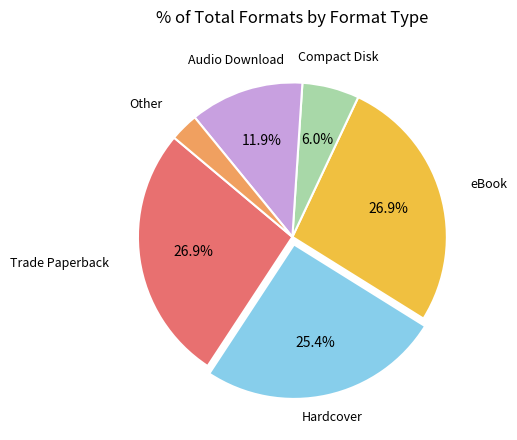

Which slice is the smallest?

Other